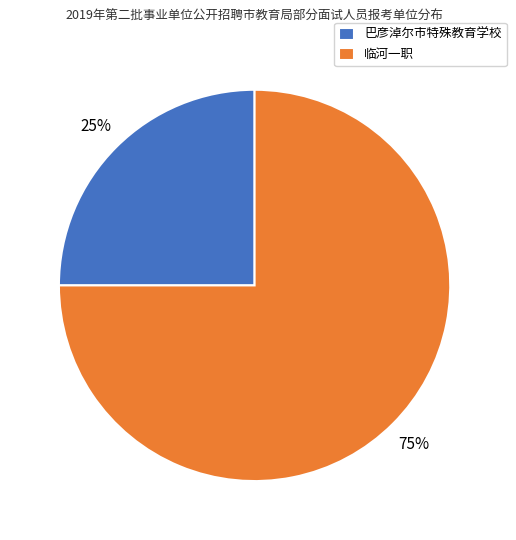

What percentage is the 巴彦淖尔市特殊教育学校 slice, to the nearest percent?

25%